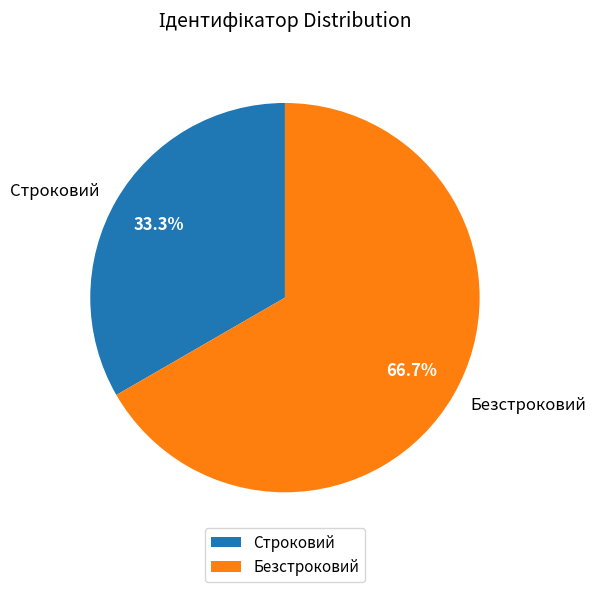

To the nearest percent, what is the average slice percentage?

50%